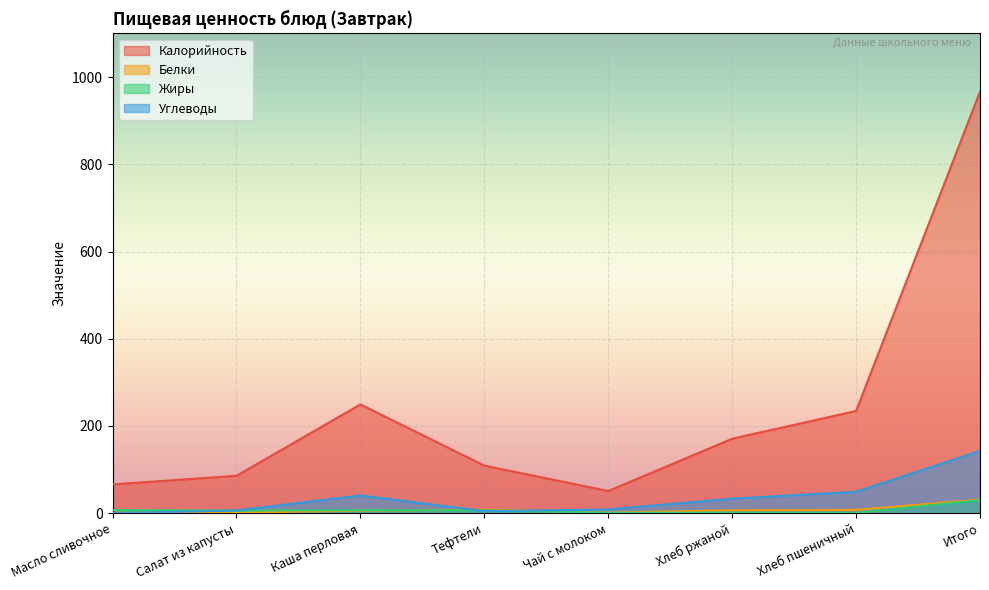

How many times do Белки and Жиры cross each other?

1